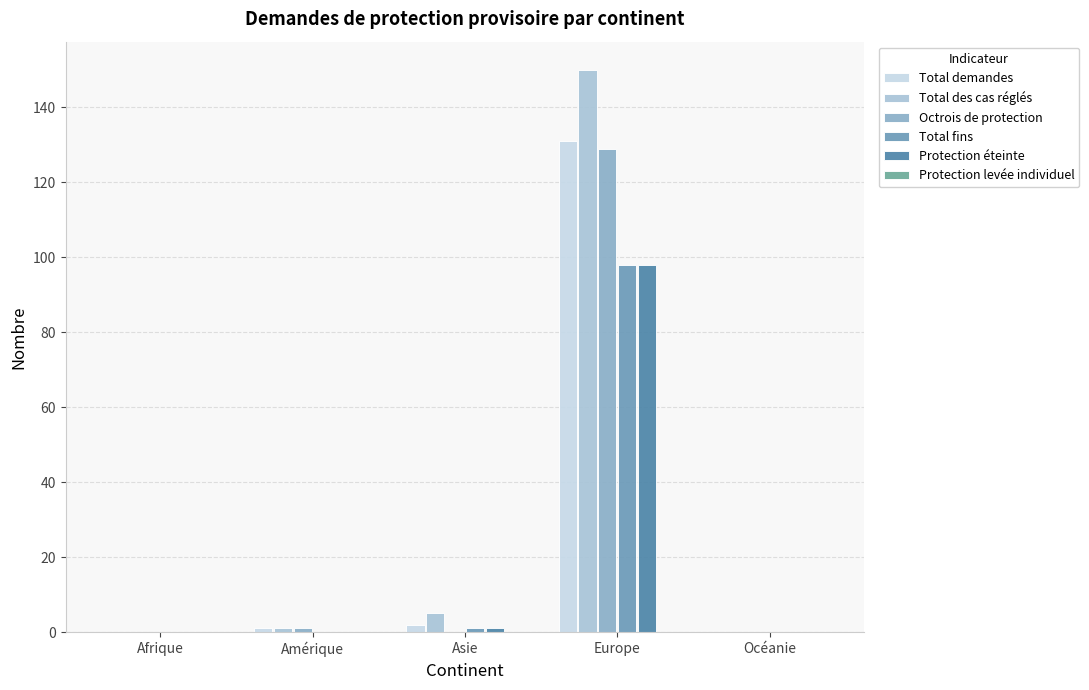

Does the chart contain stacked bars?

No